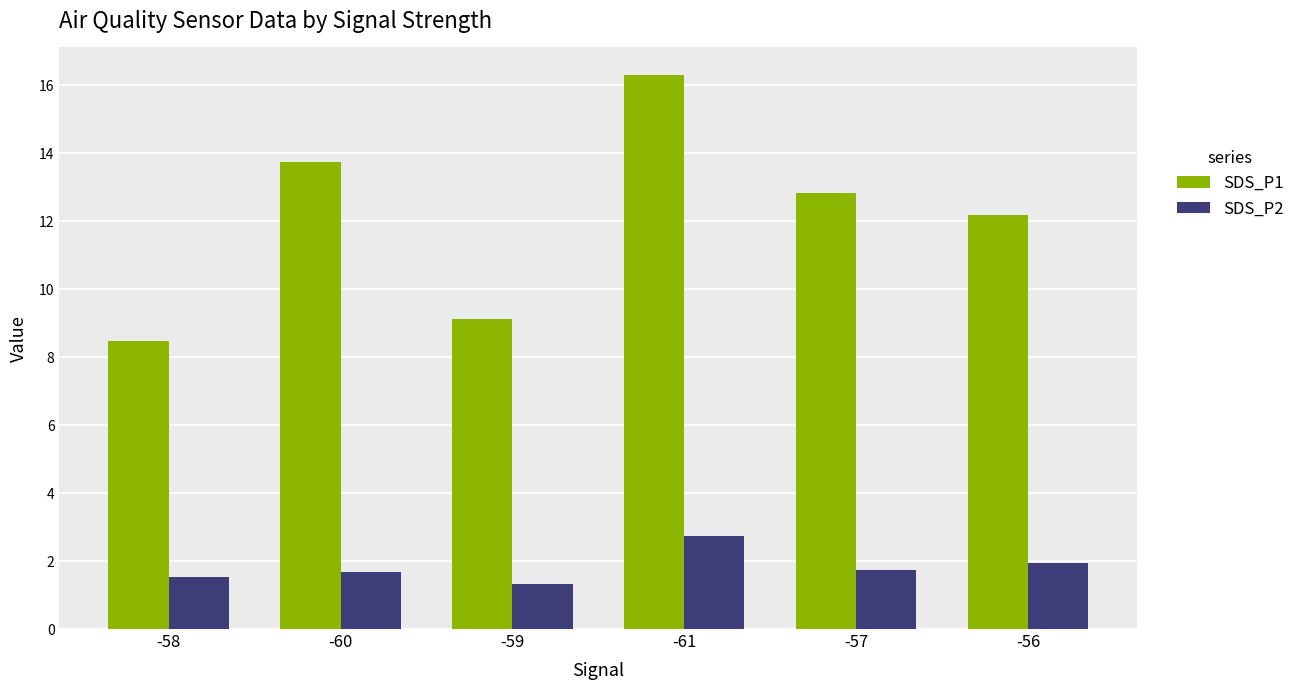

Reading left to right, what are all the values shown in this chart?

SDS_P1: 8.5	13.7	9.1	16.3	12.8	12.2
SDS_P2: 1.5	1.7	1.3	2.8	1.7	1.9